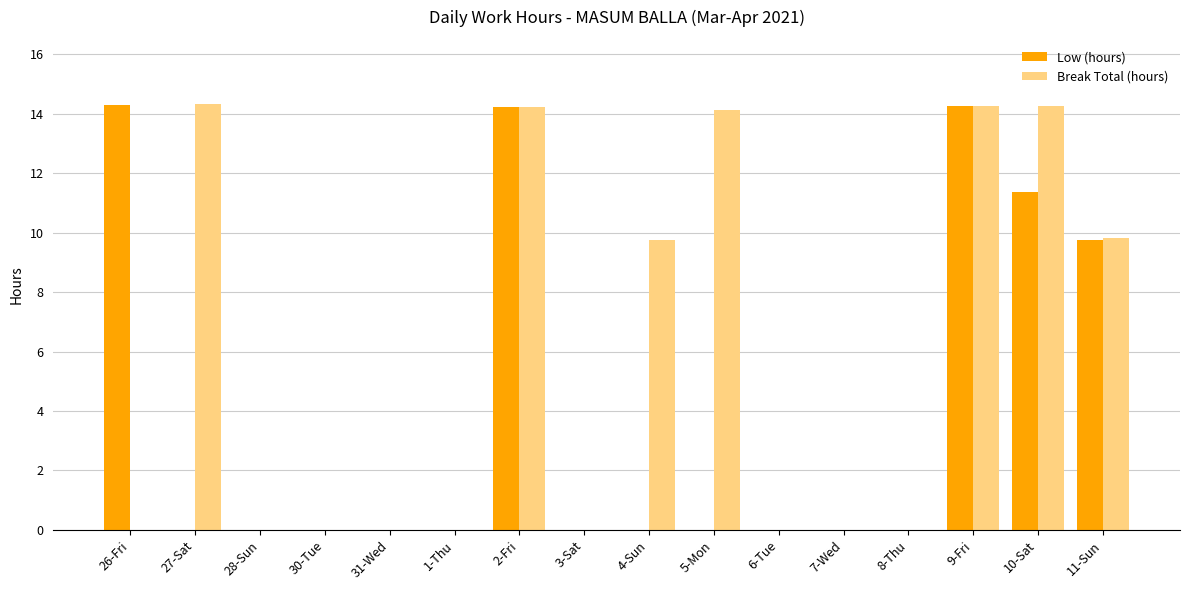

What is the sum of the Break Total (hours) values at 8-Thu and 9-Fri?

14.2